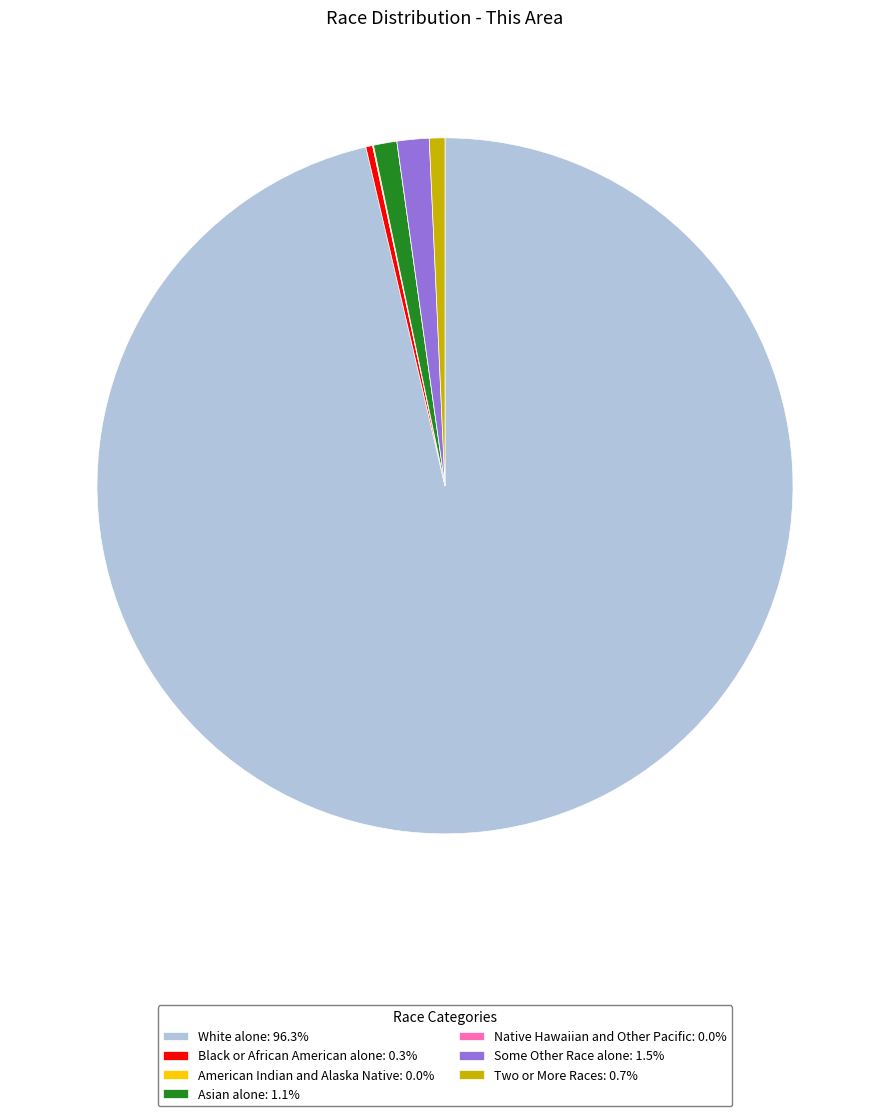

Is there a majority slice in this chart?

Yes